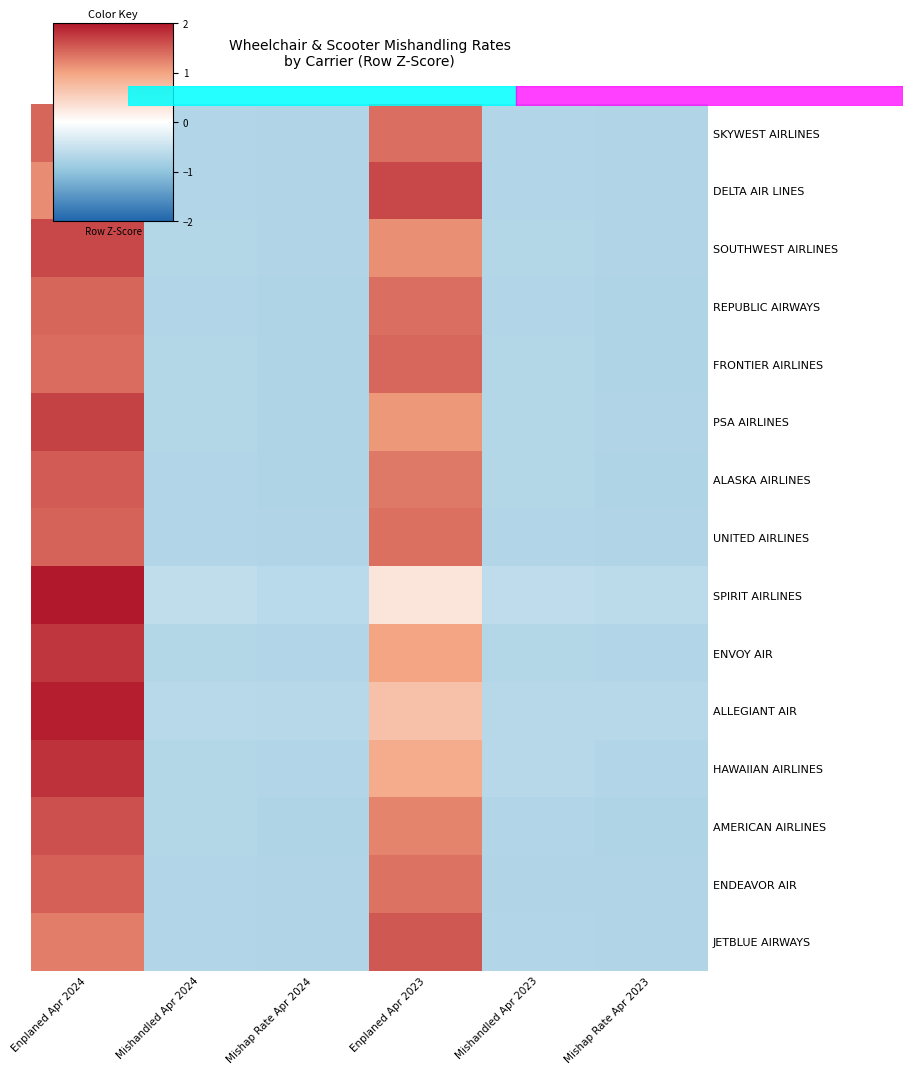

Count the number of data series in this chart.

15